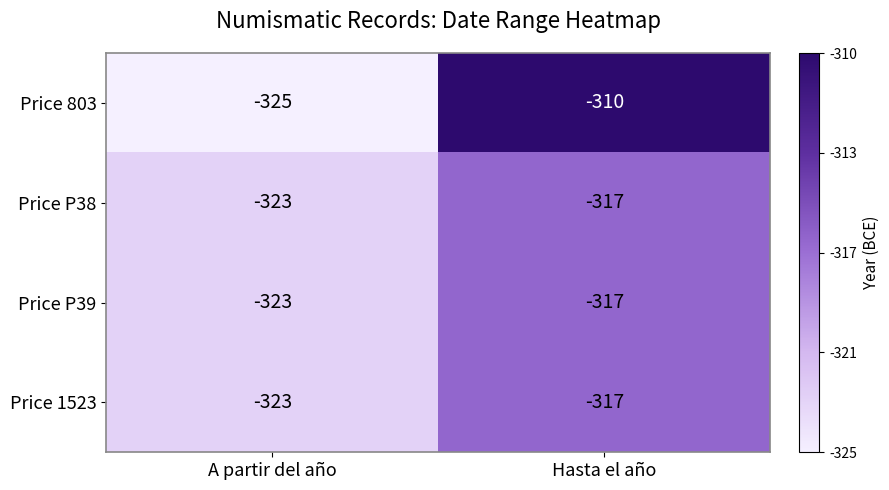

The Price 803 series shows -72 at Hasta el año. True or false?

False